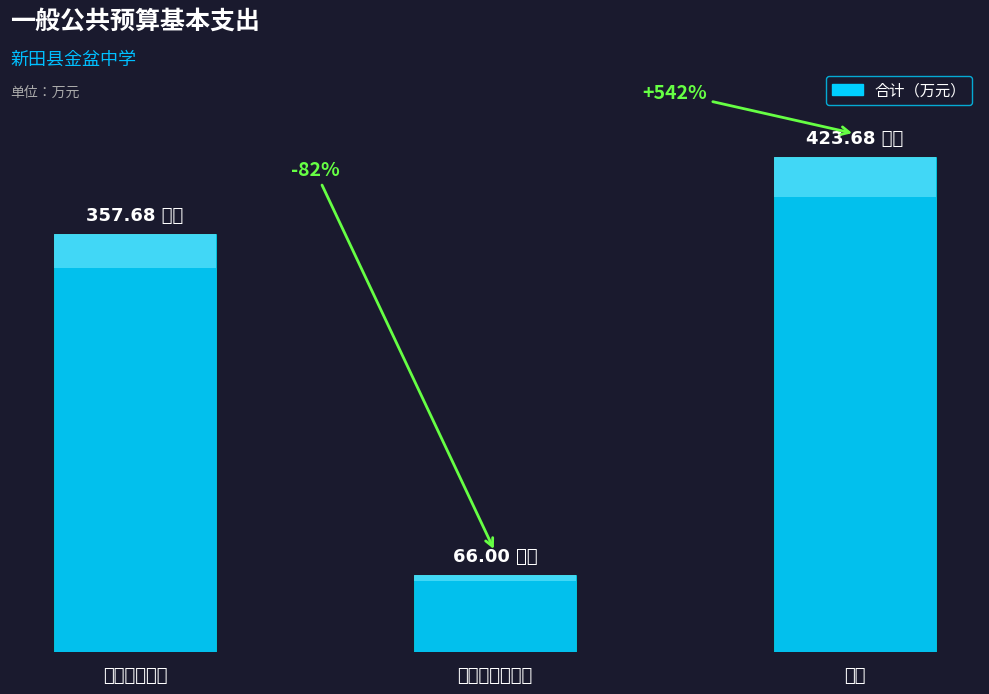

Are the bars horizontal?

No